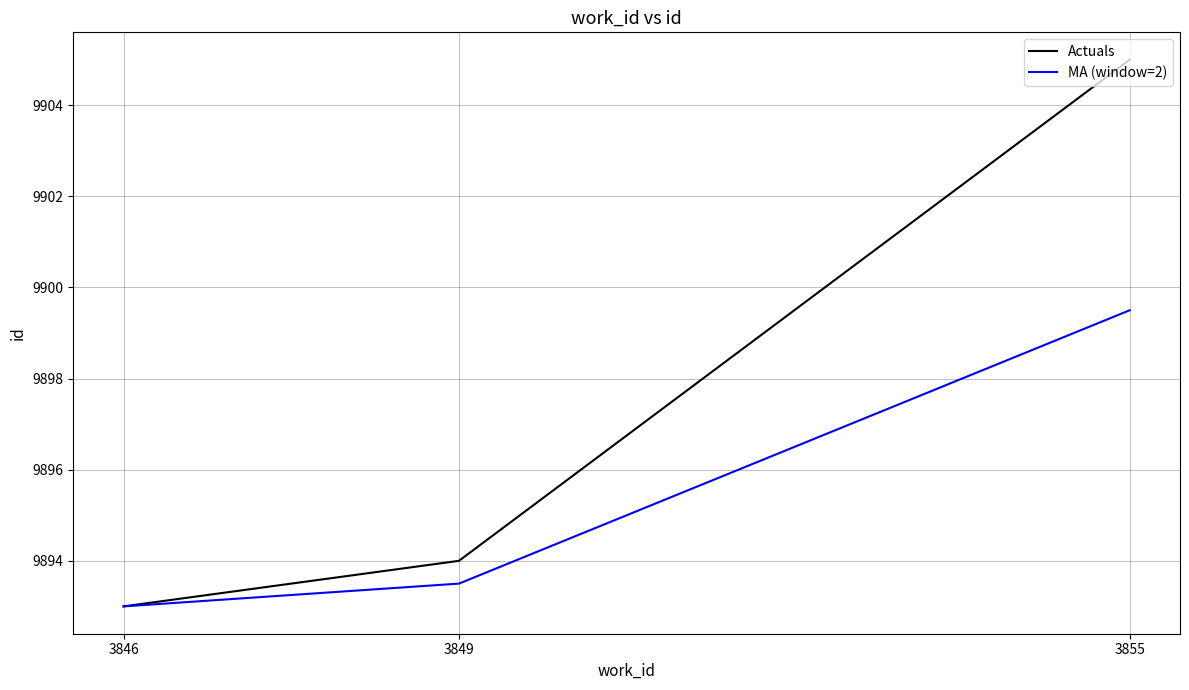

How many series are shown in this chart?

2